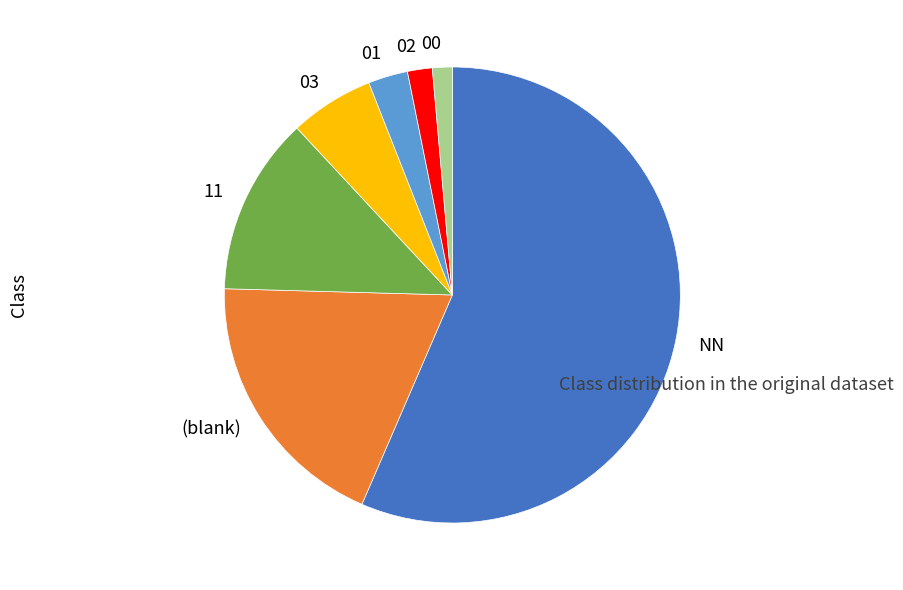

Is it true that 03 is 16% of the pie?

False